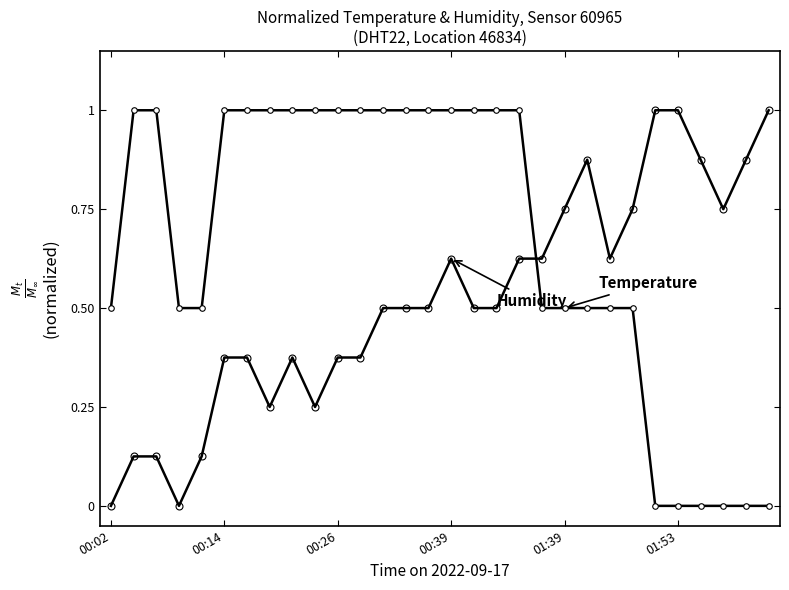

How many distinct data groups are displayed?

2